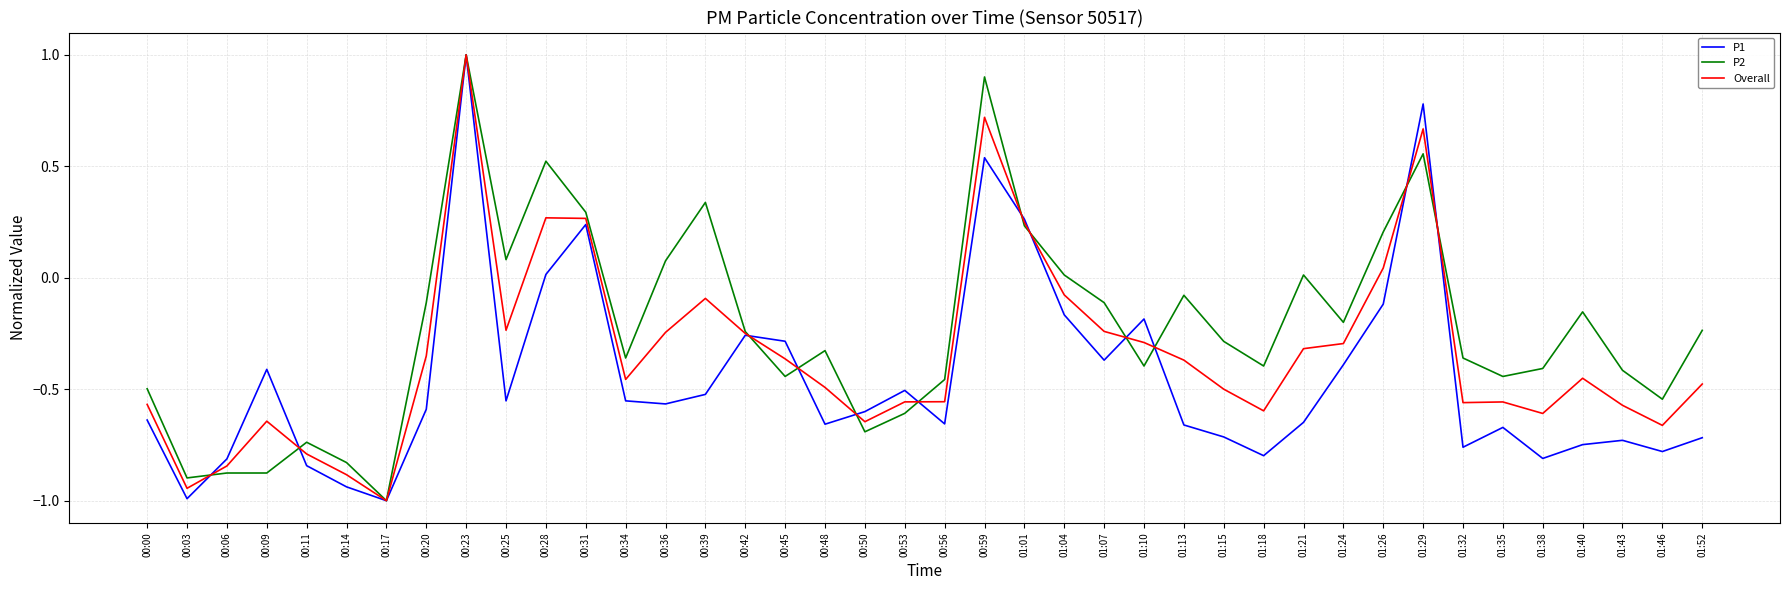

At which category does the chart reach its peak across all series?

00:23